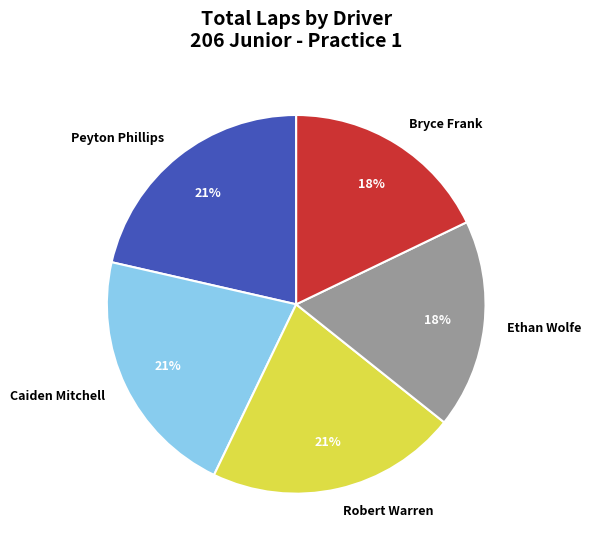

Count the number of slices in the pie.

5